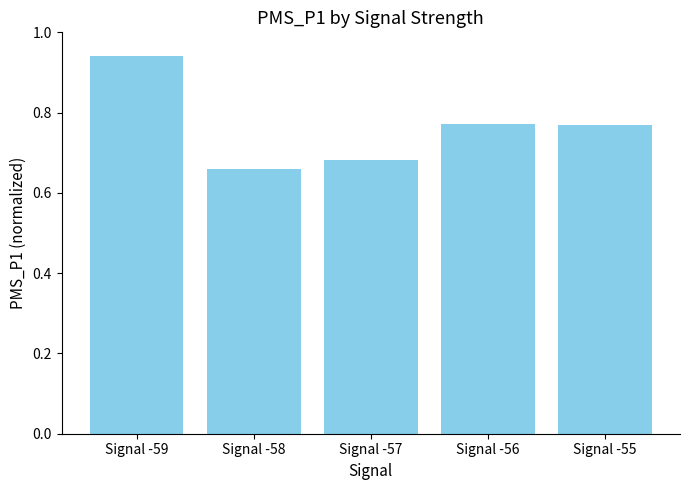

True or false: the data shows 0.4 at Signal -56.

False